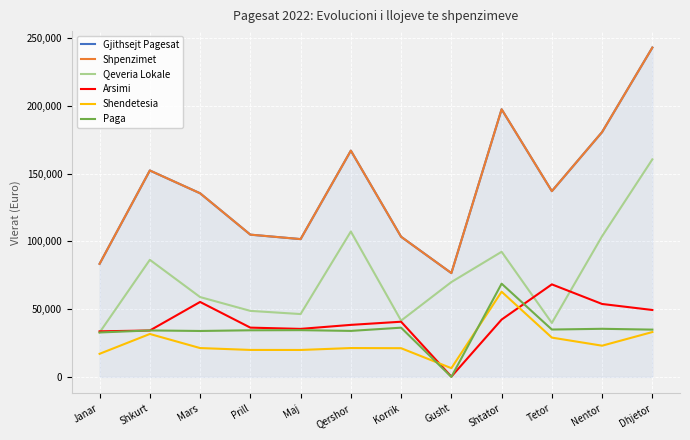

Does the chart display data point markers on the line(s)?

No